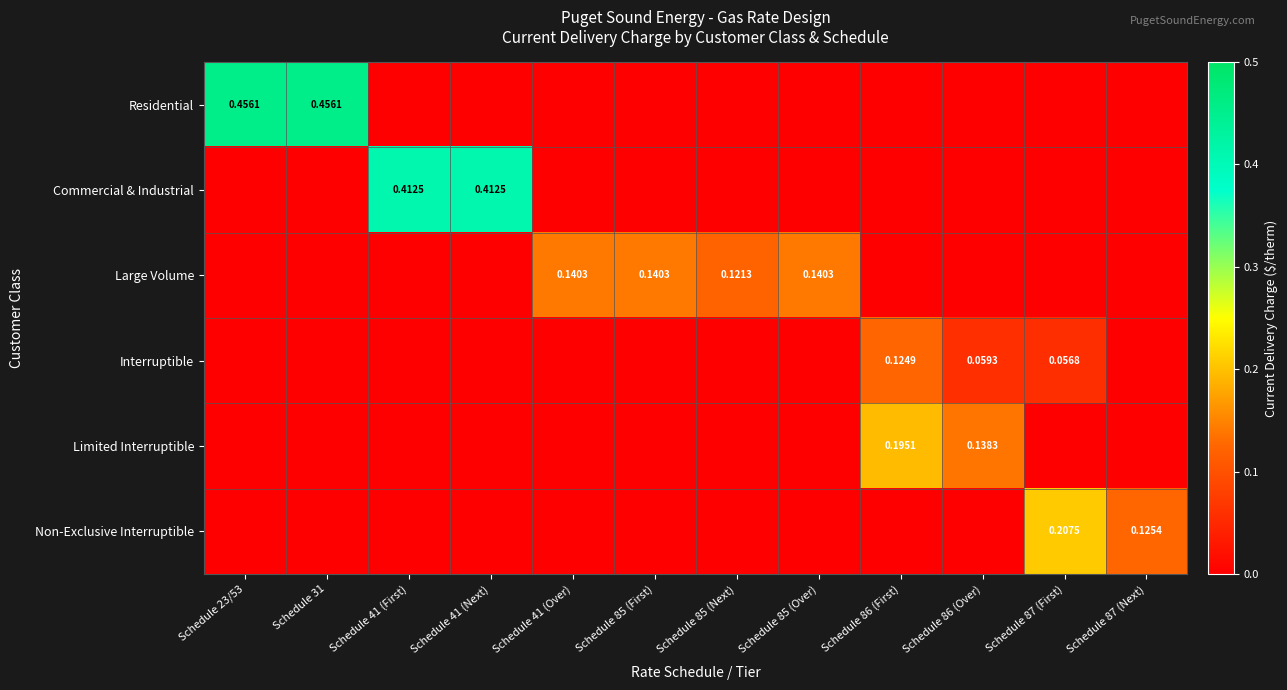

The value of Commercial & Industrial at Schedule 41 (First) is 0.6. True or false?

False